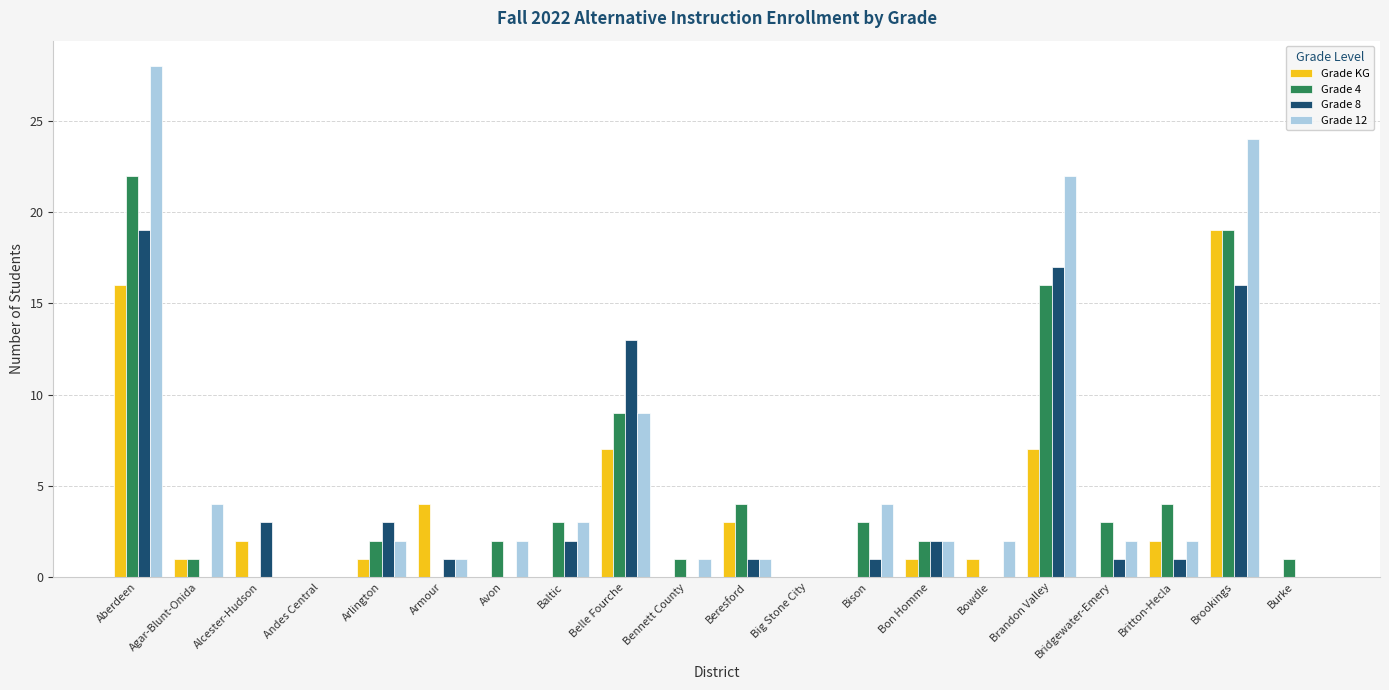

At which label does Grade KG reach its peak?

Brookings